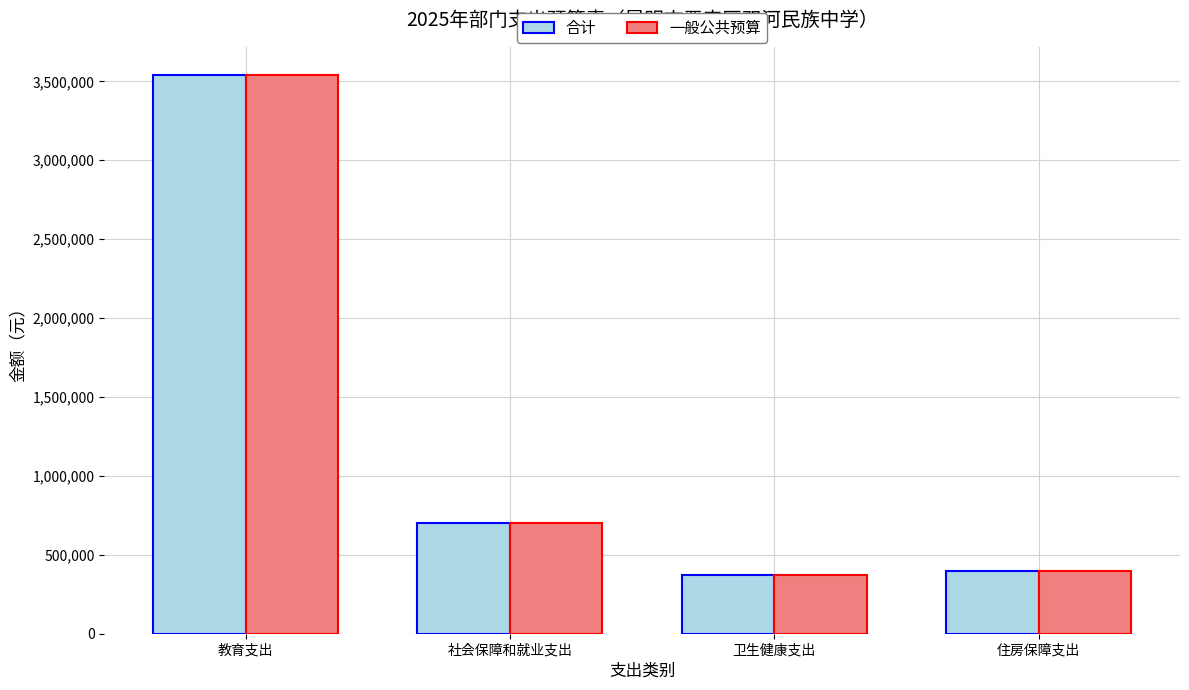

How many distinct data groups are displayed?

2